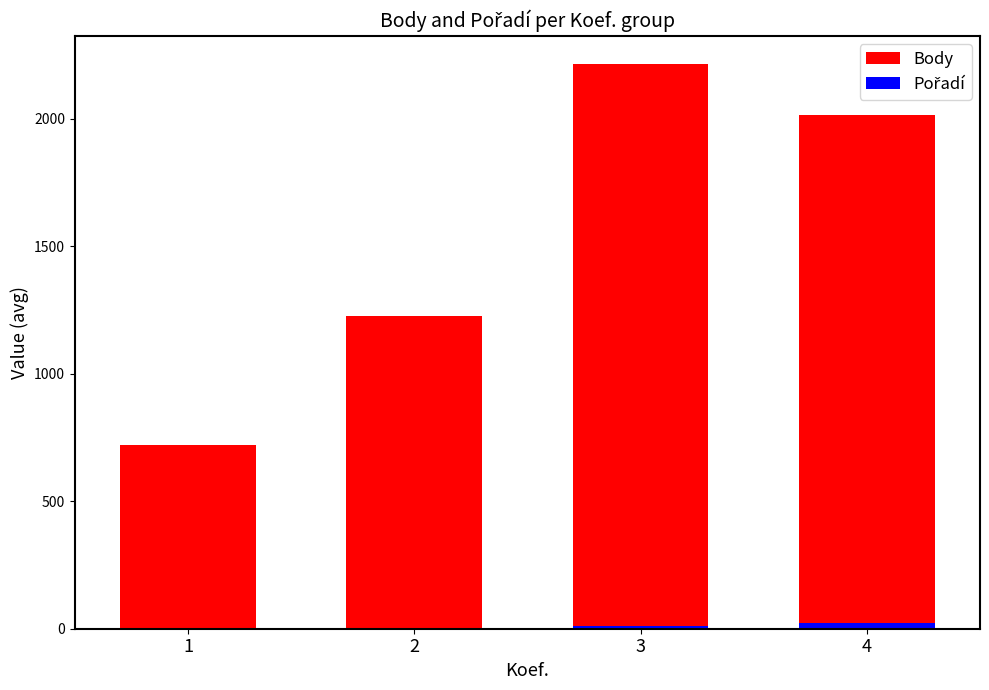

What is the value of the Body bar at the 4th from the left?

2012.8